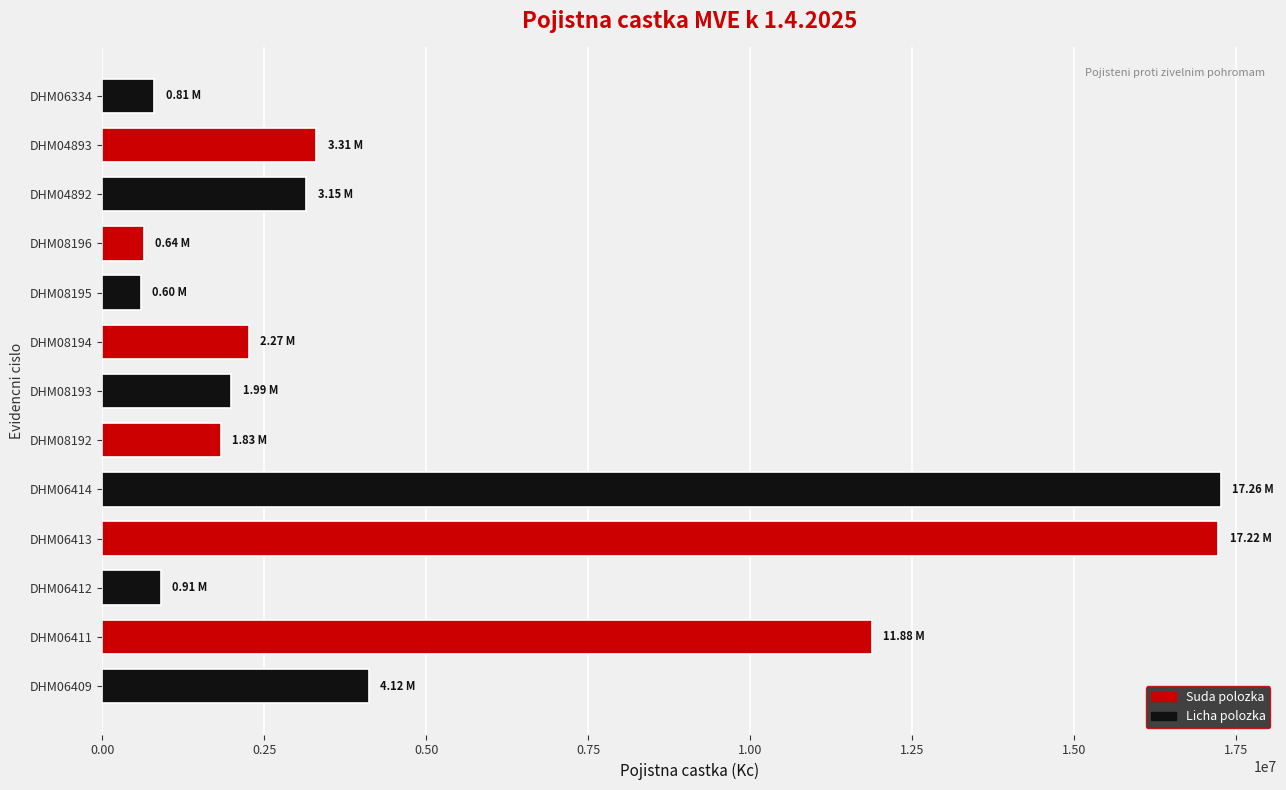

What is the greatest value displayed?

17257636.6